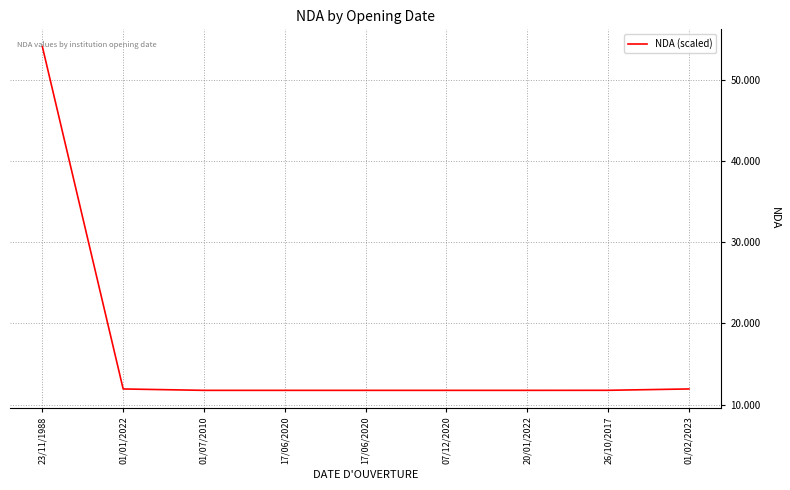

True or false: the data has more than 0 interior local peaks.

False